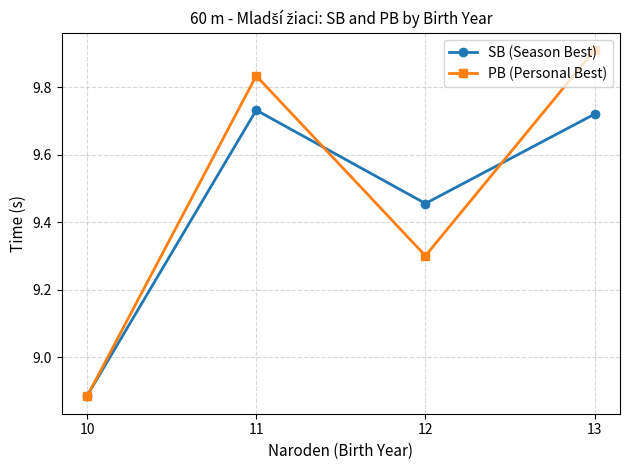

At which category is the sum across all series the highest?

13